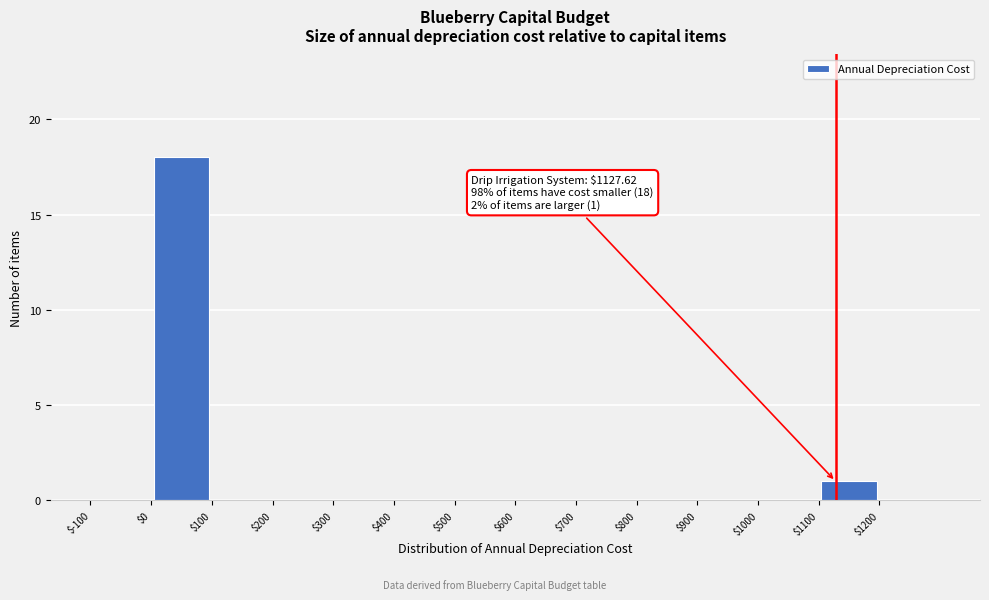

Which range on the x-axis has the tallest bar?

0 to 100